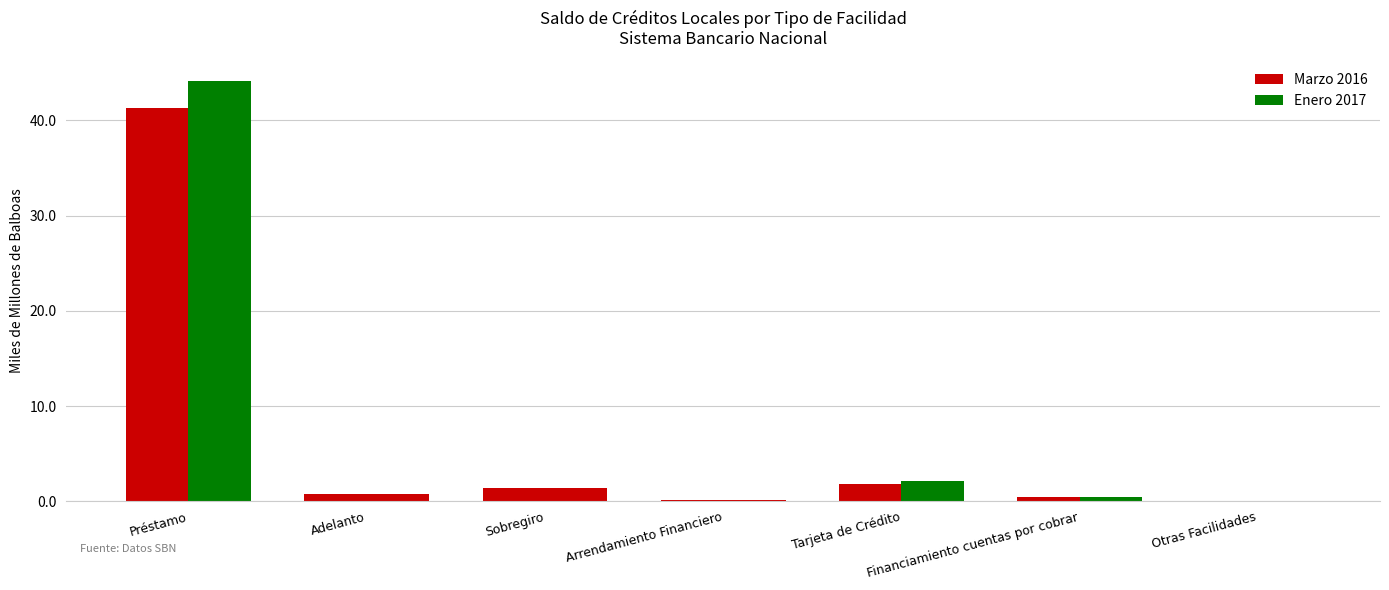

Reading left to right, transcribe all the data shown in this chart.

Marzo 2016: Préstamo=41.3	Adelanto=0.8	Sobregiro=1.4	Arrendamiento Financiero=0.1	Tarjeta de Crédito=1.8	Financiamiento cuentas por cobrar=0.4	Otras Facilidades=0.0
Enero 2017: Préstamo=44.1	Adelanto=0.8	Sobregiro=1.4	Arrendamiento Financiero=0.1	Tarjeta de Crédito=2.1	Financiamiento cuentas por cobrar=0.4	Otras Facilidades=0.0